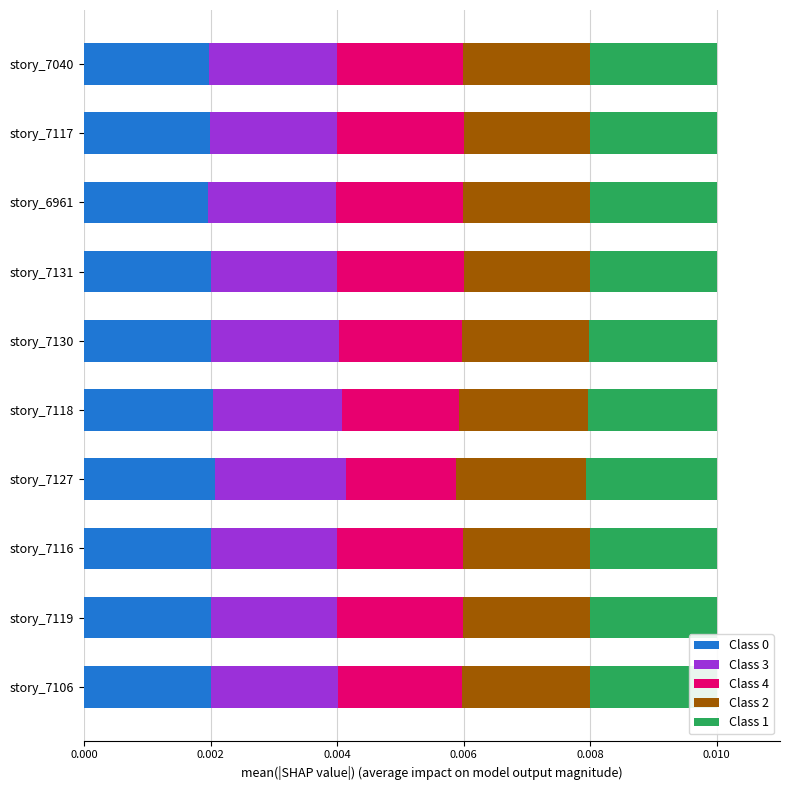

Count the Class 0 values in the range 0 to 1.

10